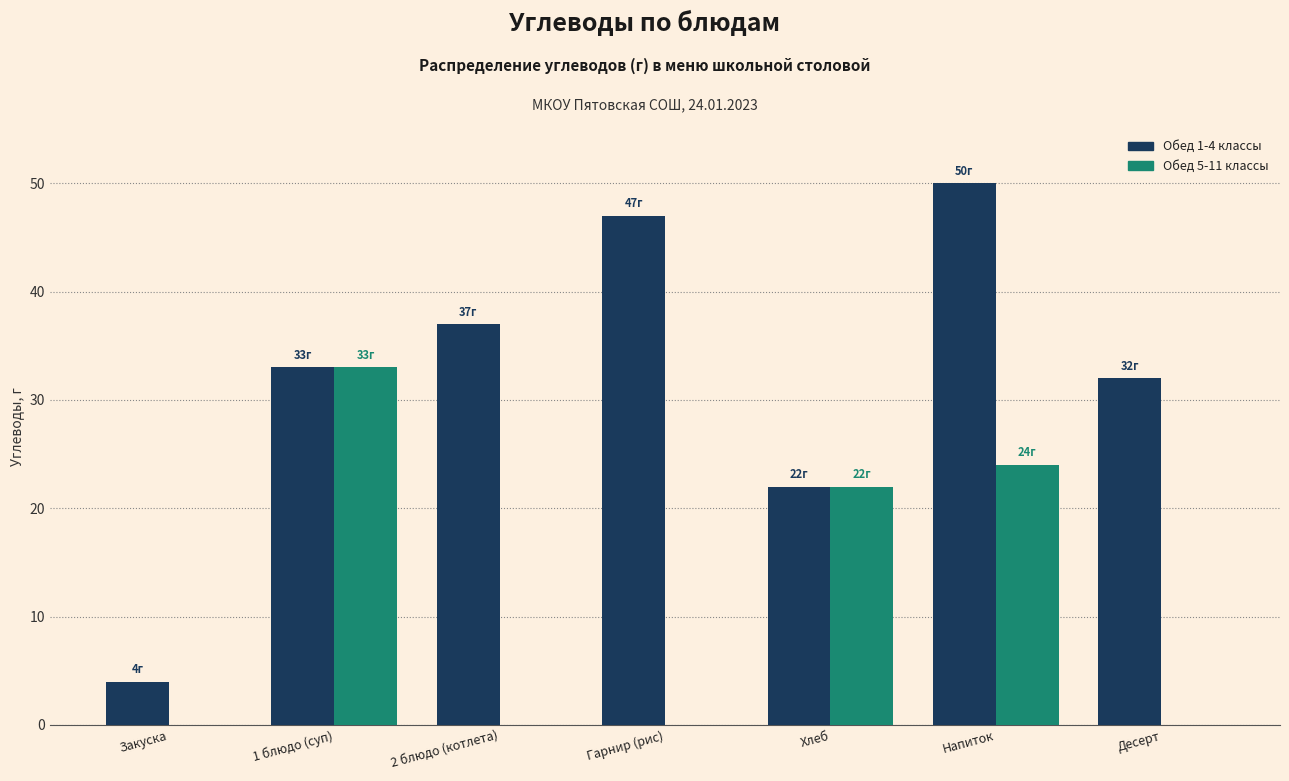

Reading left to right, list all the values displayed in this chart.

Обед 1-4 классы: Закуска=4	1 блюдо (суп)=33	2 блюдо (котлета)=37	Гарнир (рис)=47	Хлеб=22	Напиток=50	Десерт=32
Обед 5-11 классы: Закуска=0	1 блюдо (суп)=33	2 блюдо (котлета)=0	Гарнир (рис)=0	Хлеб=22	Напиток=24	Десерт=0